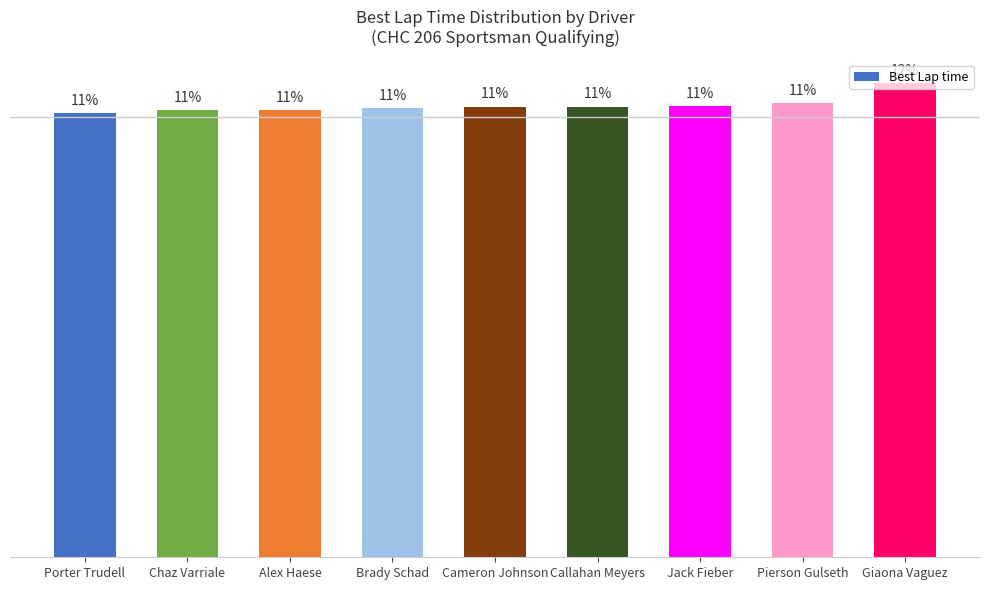

True or false: the data shows 79.3 at Brady Schad.

False